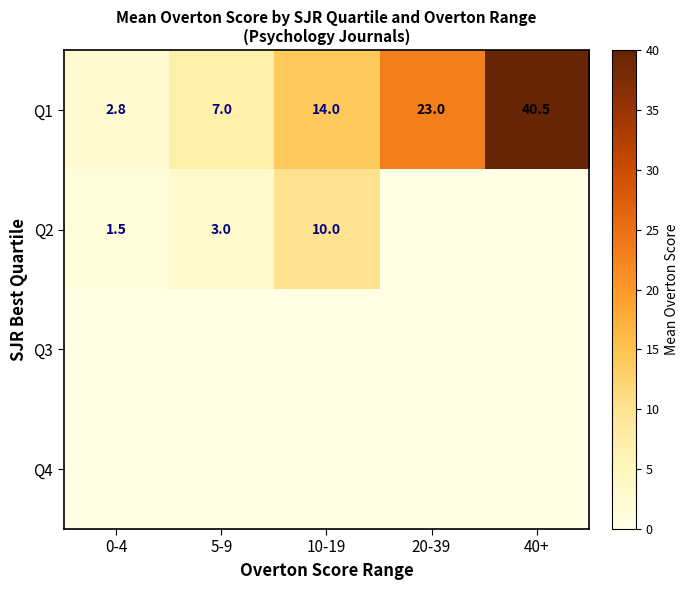

At which category does the chart reach its minimum across all series?

20-39